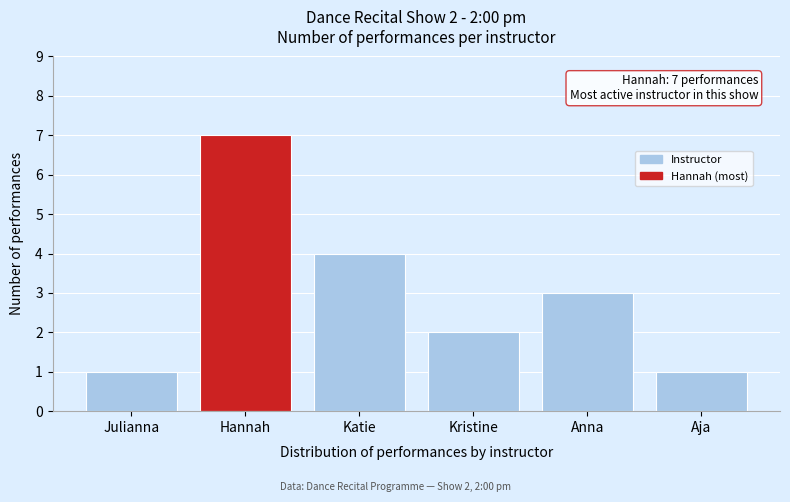

Reading left to right, what are all the values shown in this chart?

1	7	4	2	3	1